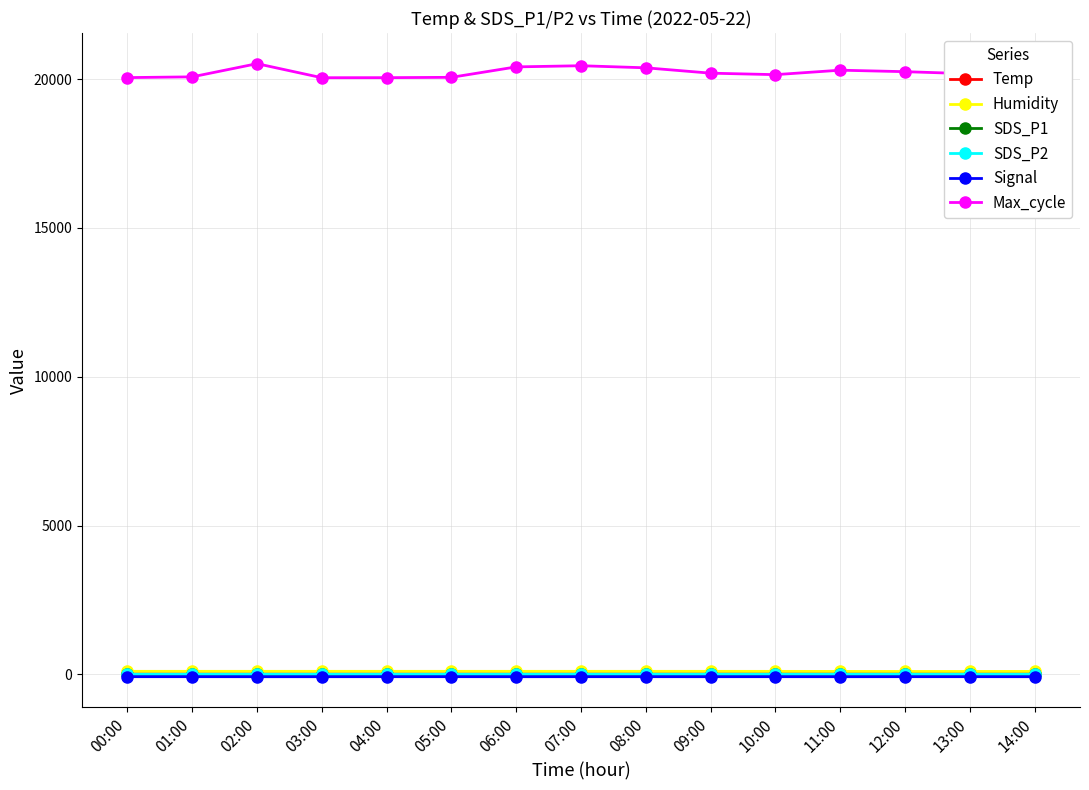

Is this an area chart (filled region under the line)?

No